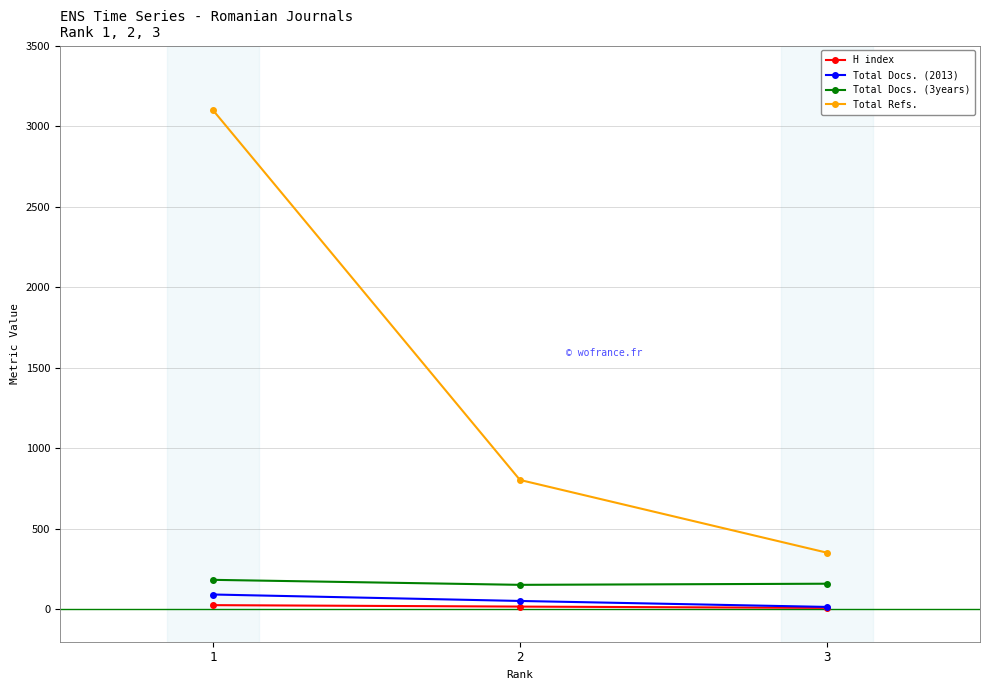

The value of Total Docs. (3years) at 3 is 160. True or false?

True